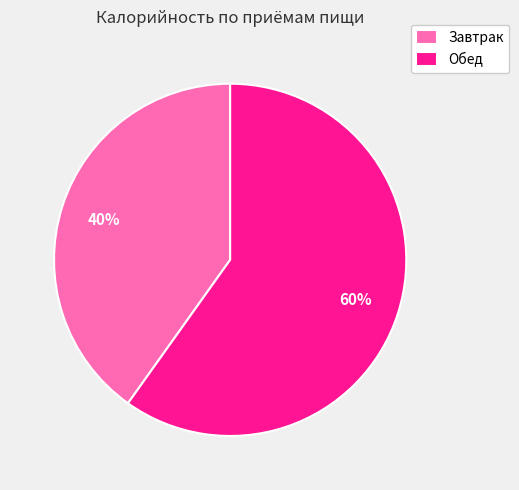

How many segments does this pie chart have?

2